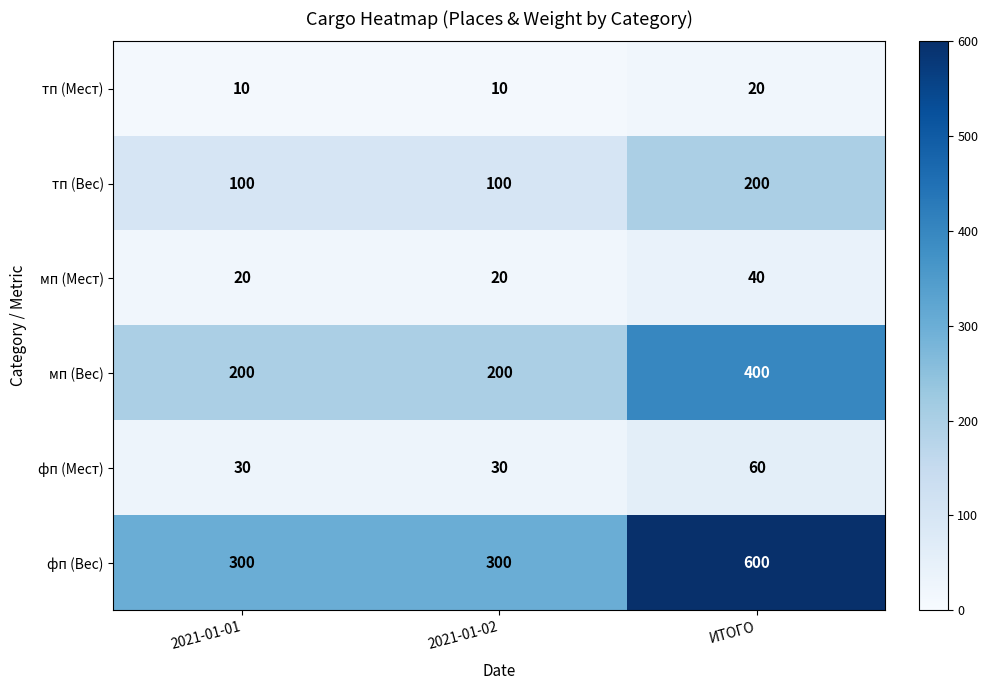

Which series has the largest total across all categories?

фп (Вес)